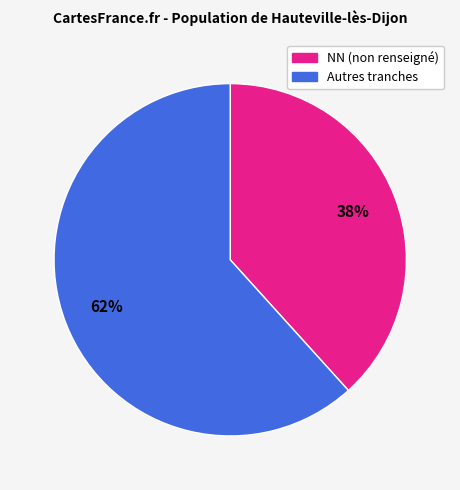

Is there a majority slice in this chart?

Yes